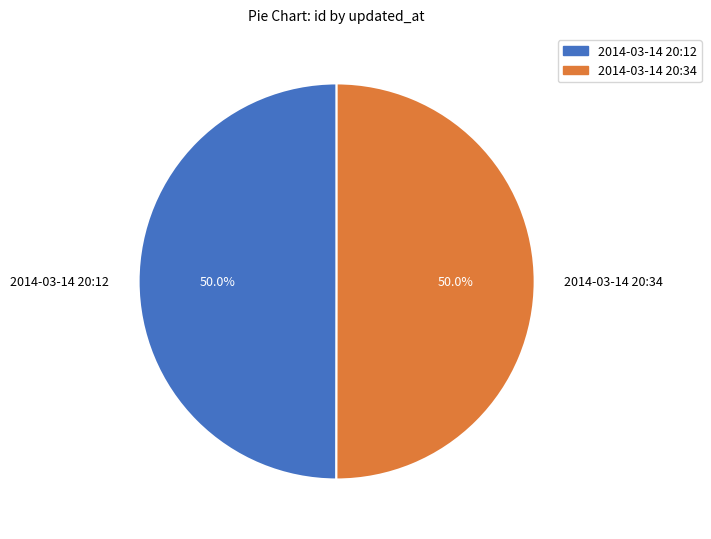

What percentage do 2014-03-14 20:34 and 2014-03-14 20:12 together represent?

100.0%